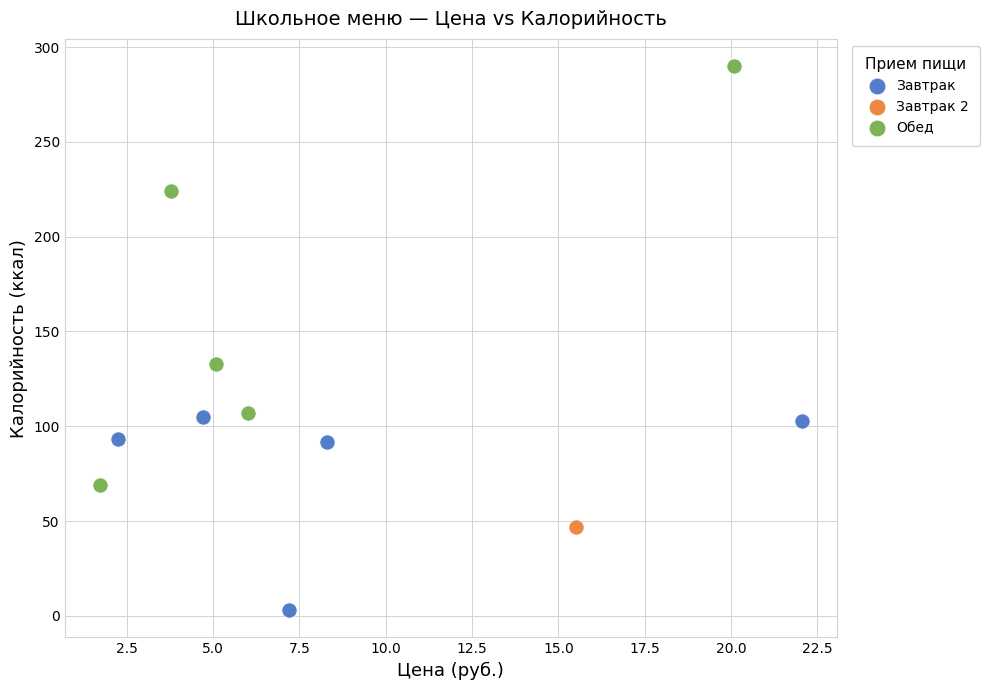

What are all the series names shown in the legend?

Завтрак, Завтрак 2, Обед